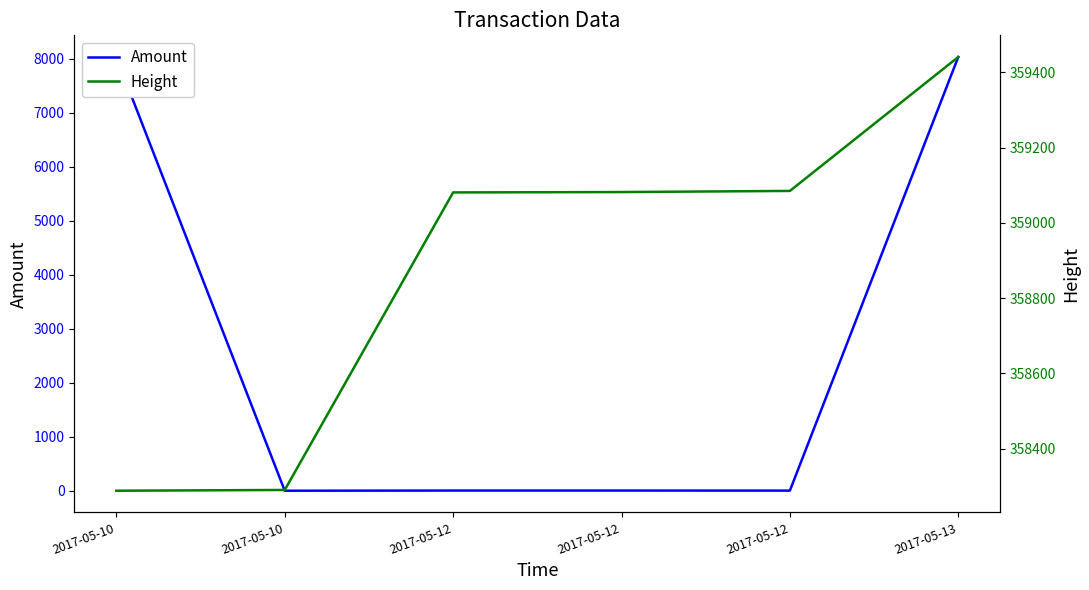

Which series changed the most between 2017-05-10 and 2017-05-12?

Amount